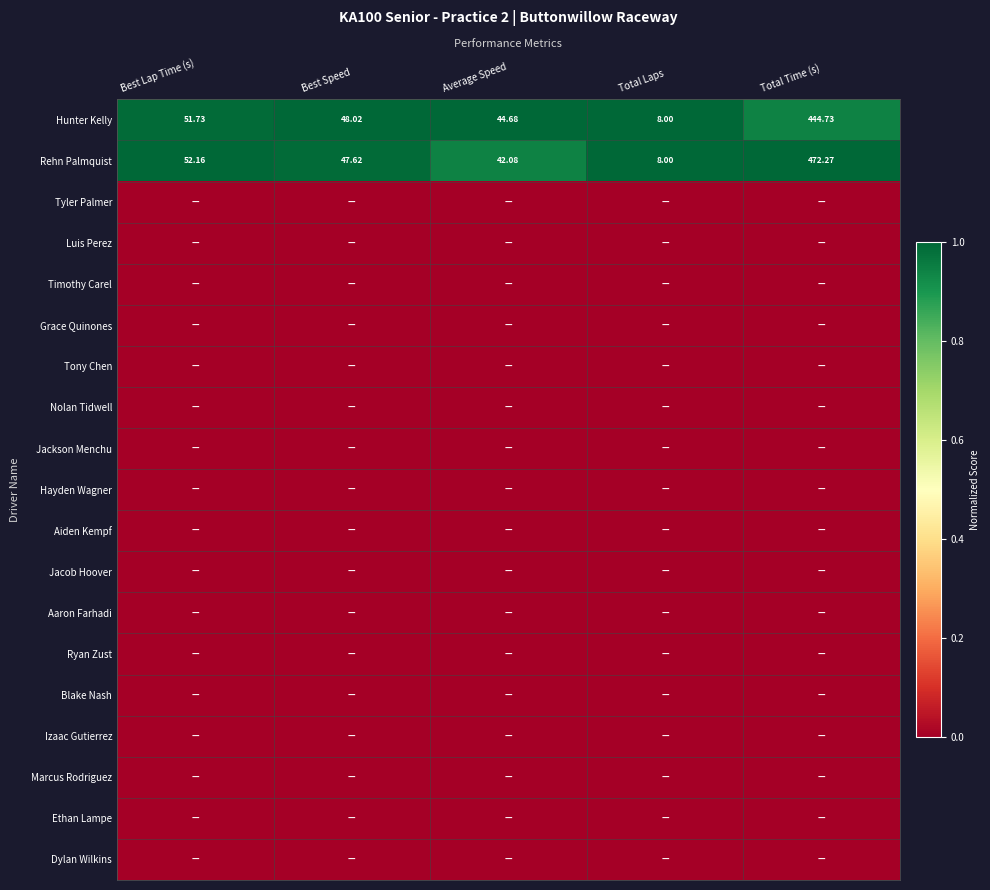

List the series in order of their peak value, lowest first.

Tyler Palmer, Luis Perez, Timothy Carel, Grace Quinones, Tony Chen, Nolan Tidwell, Jackson Menchu, Hayden Wagner, Aiden Kempf, Jacob Hoover, Aaron Farhadi, Ryan Zust, Blake Nash, Izaac Gutierrez, Marcus Rodriguez, Ethan Lampe, Dylan Wilkins, Hunter Kelly, Rehn Palmquist